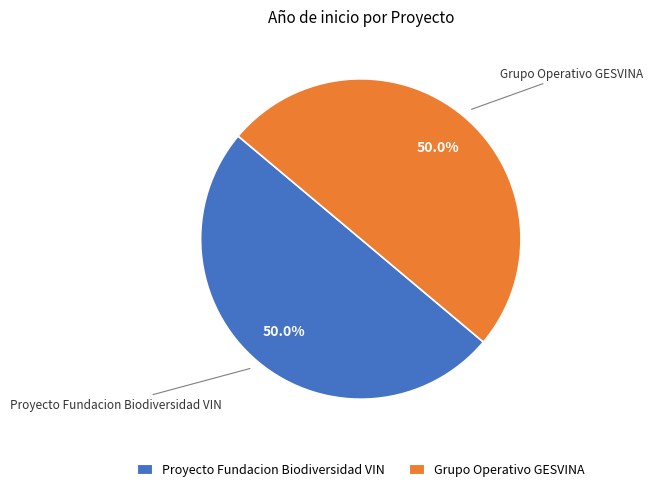

What is the total percentage of Grupo Operativo GESVINA and Proyecto Fundacion Biodiversidad VIN?

100.0%